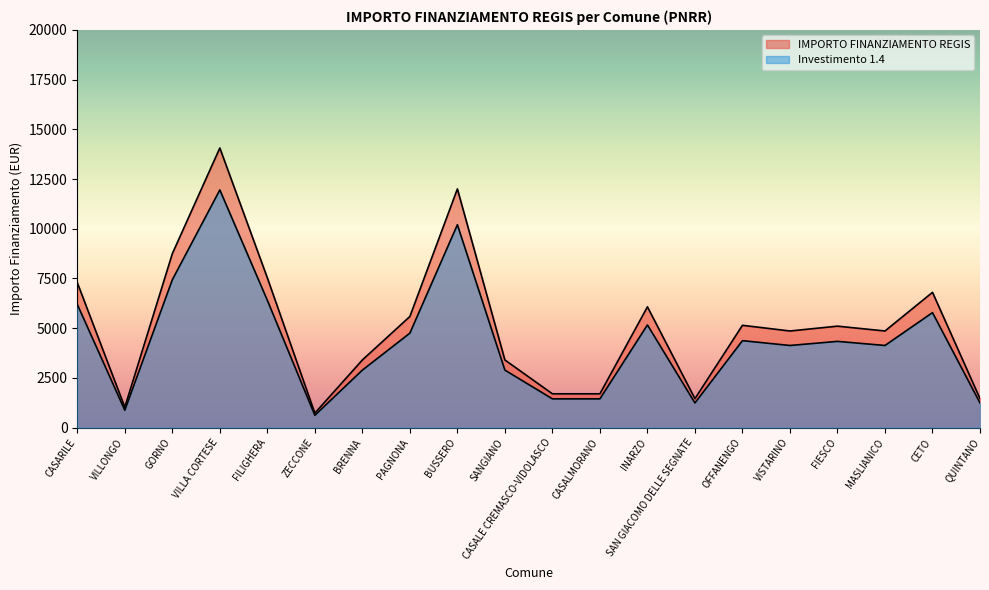

Which series has the largest range (max minus min)?

IMPORTO FINANZIAMENTO REGIS